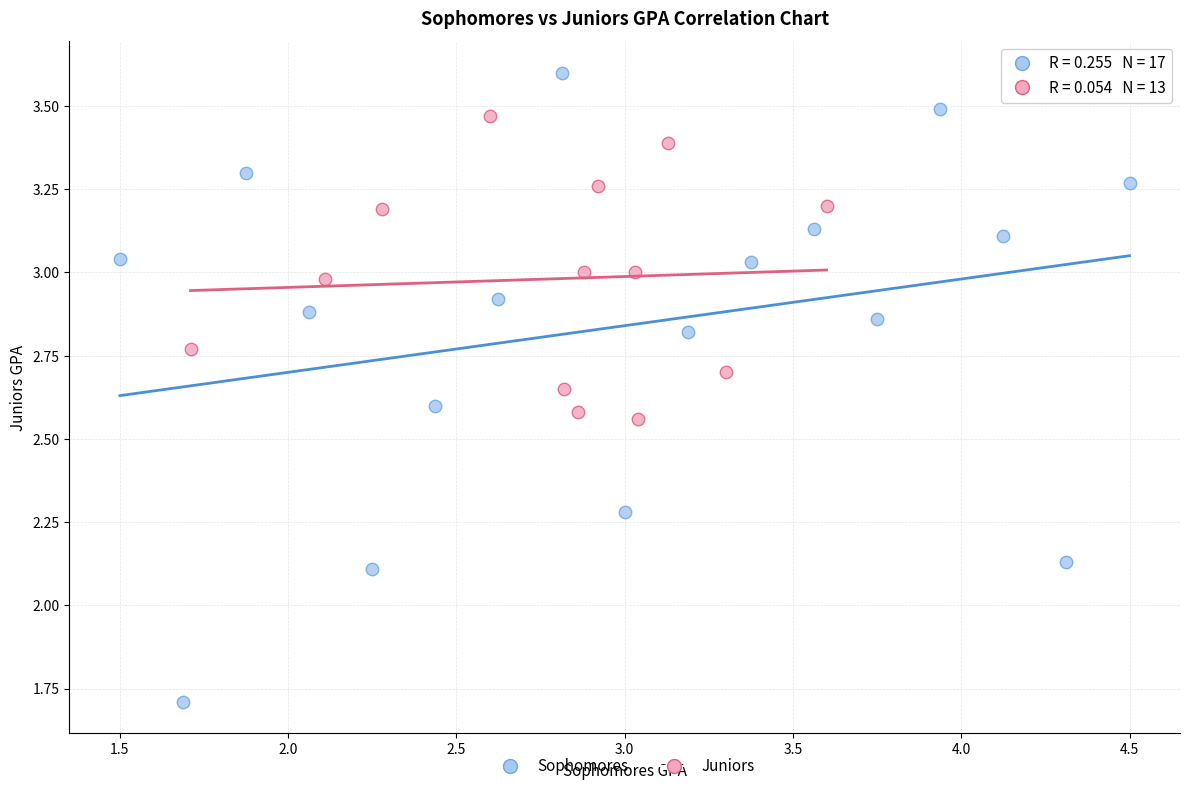

Which series has the widest spread of Y values?

Sophomores